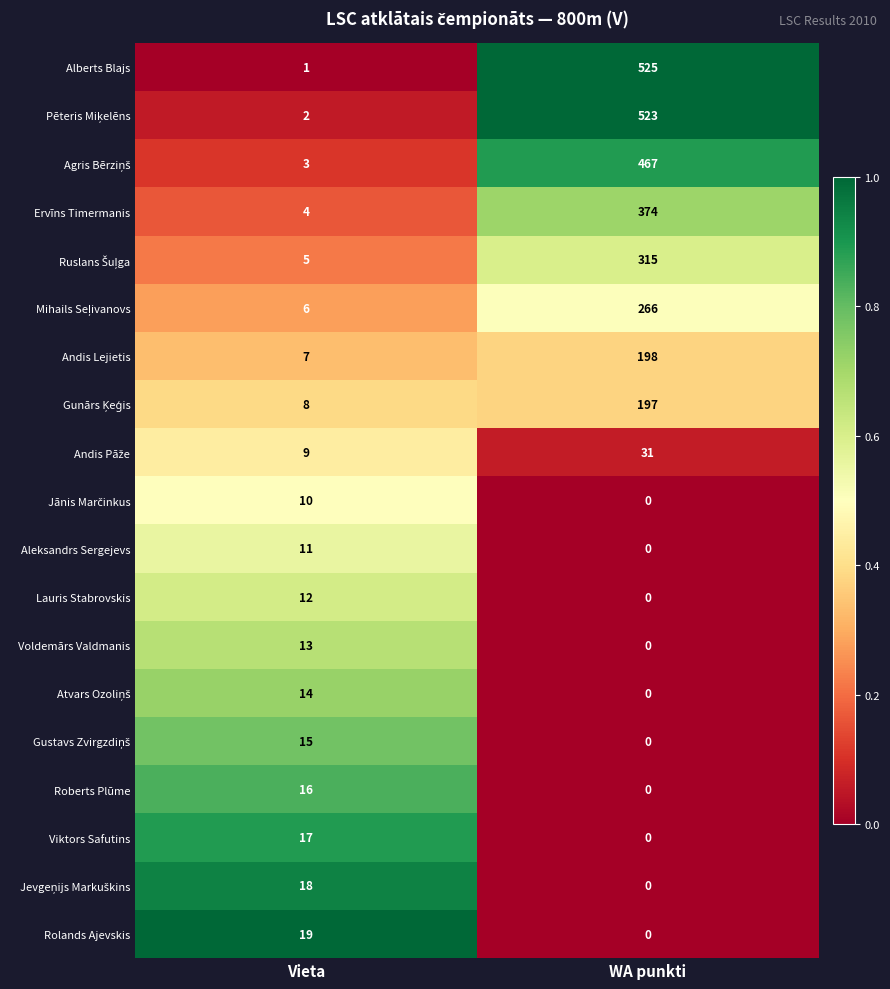

Which series has the largest range (max minus min)?

Alberts Blajs